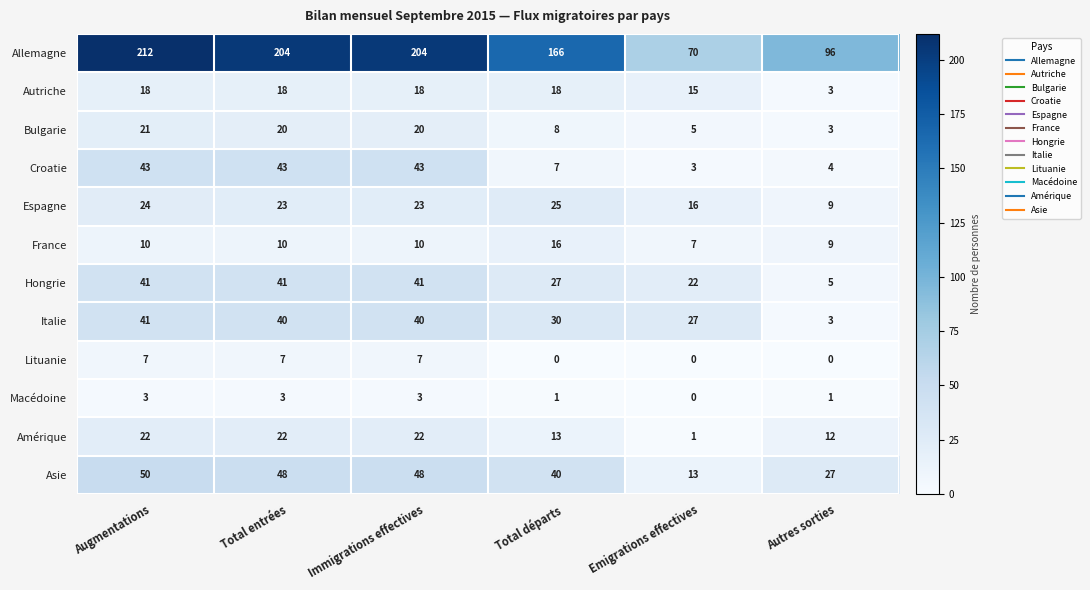

Which series has the largest range (max minus min)?

Allemagne